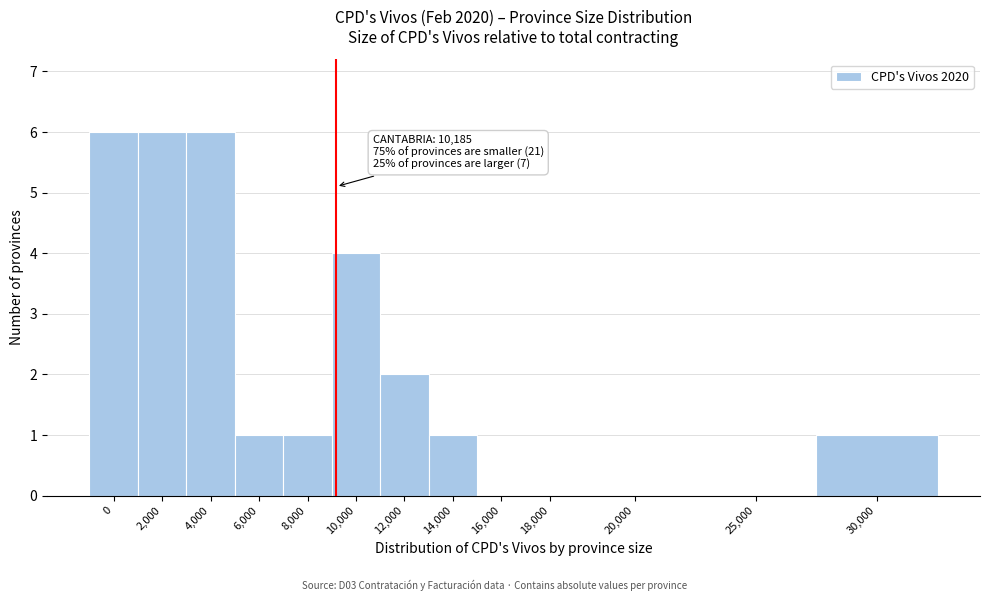

Reading right to left, extract all data points from this chart.

30,000=1	25,000=0	20,000=0	18,000=0	16,000=0	14,000=1	12,000=2	10,000=4	8,000=1	6,000=1	4,000=6	2,000=6	0=6